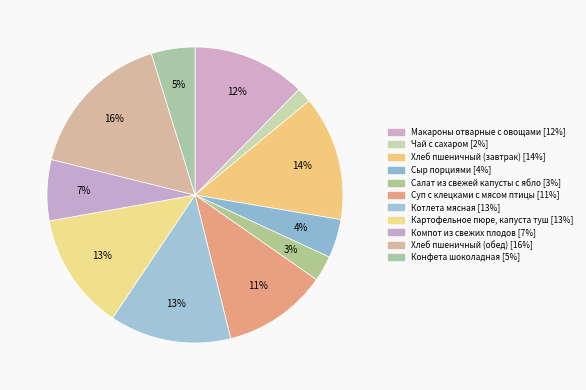

Which category has the biggest portion of the pie?

Хлеб пшеничный (обед)